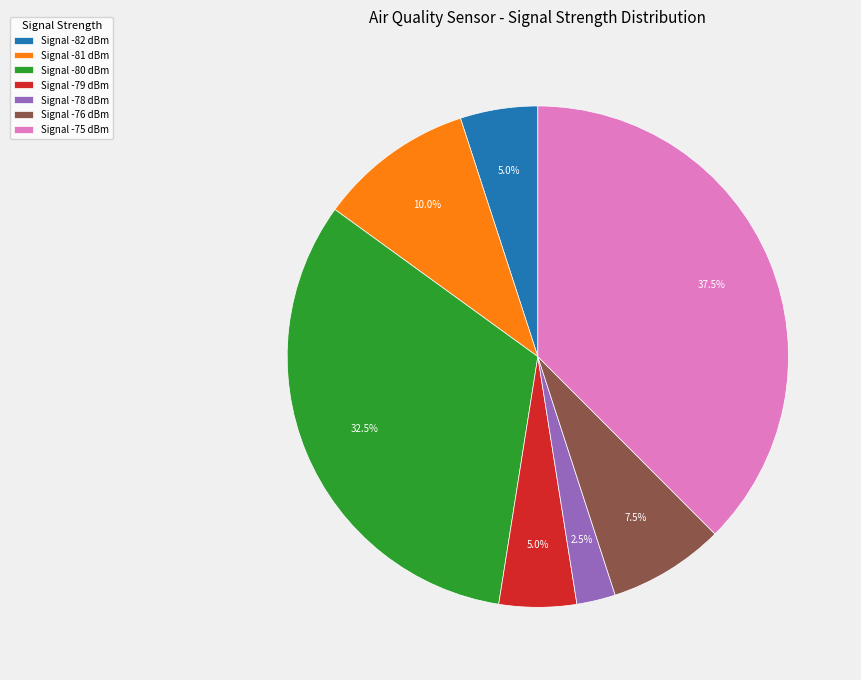

What is the total percentage of Signal -75 dBm and Signal -76 dBm?

45.0%